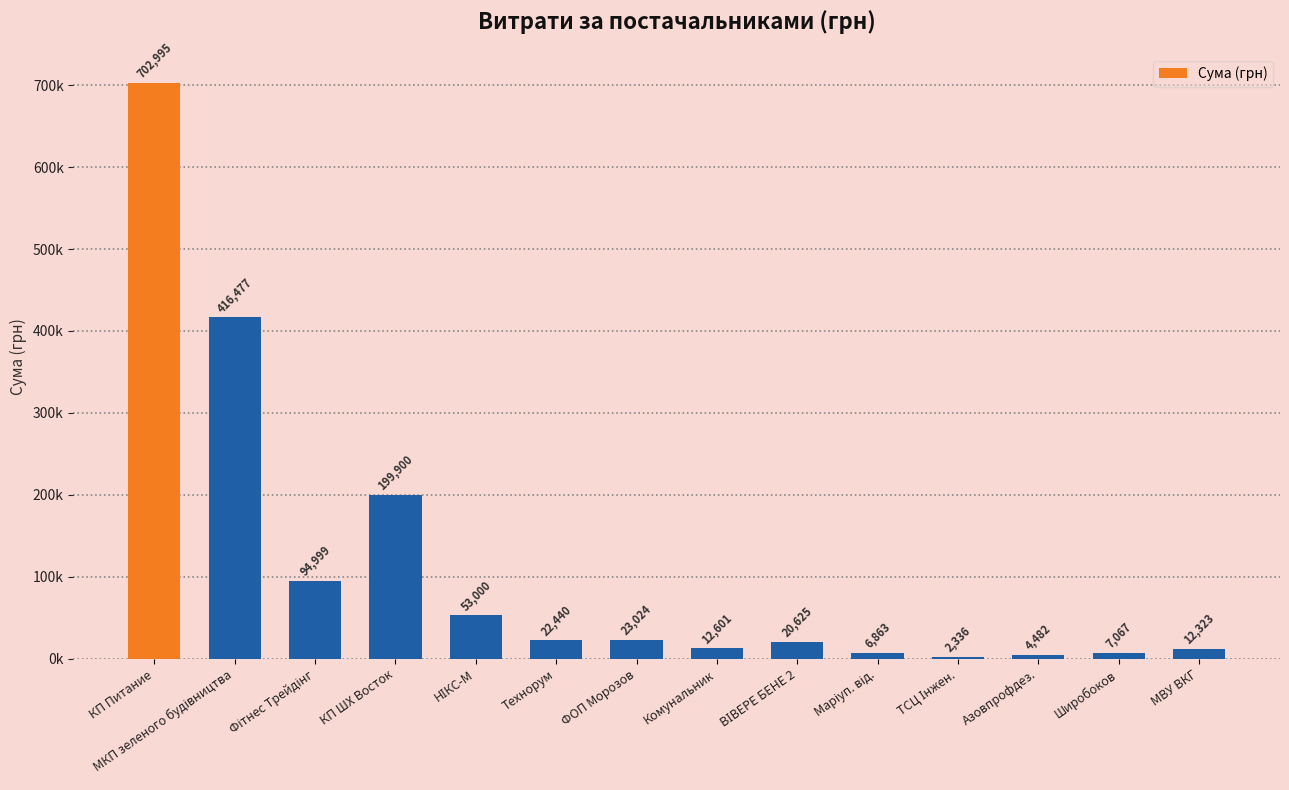

Which label corresponds to the largest value in the chart?

КП Питание